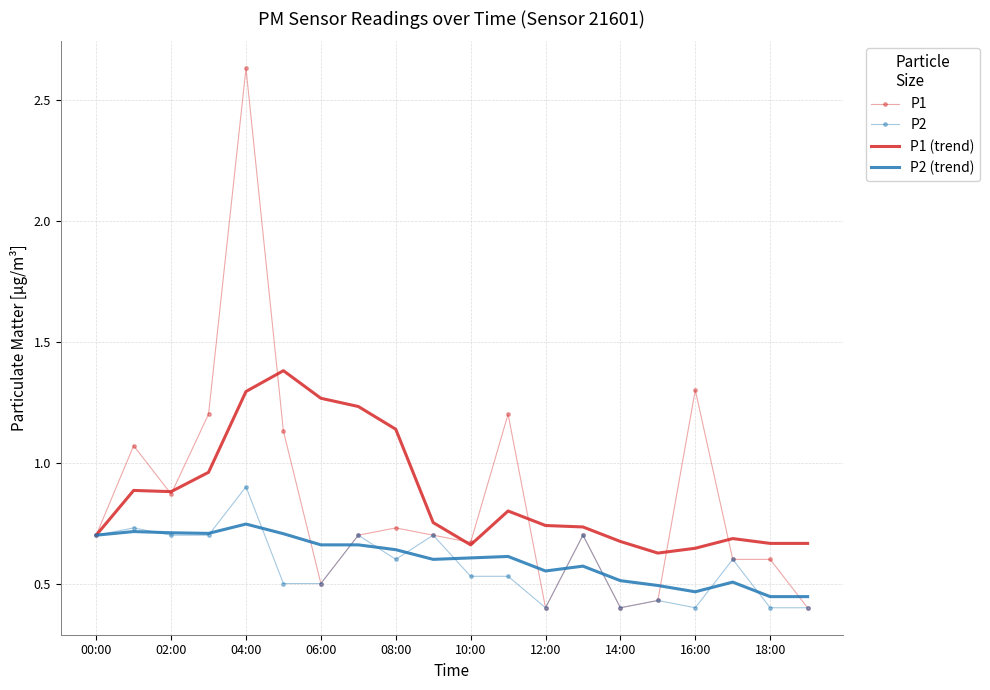

True or false: P1 and P2 (trend) cross at least once.

True